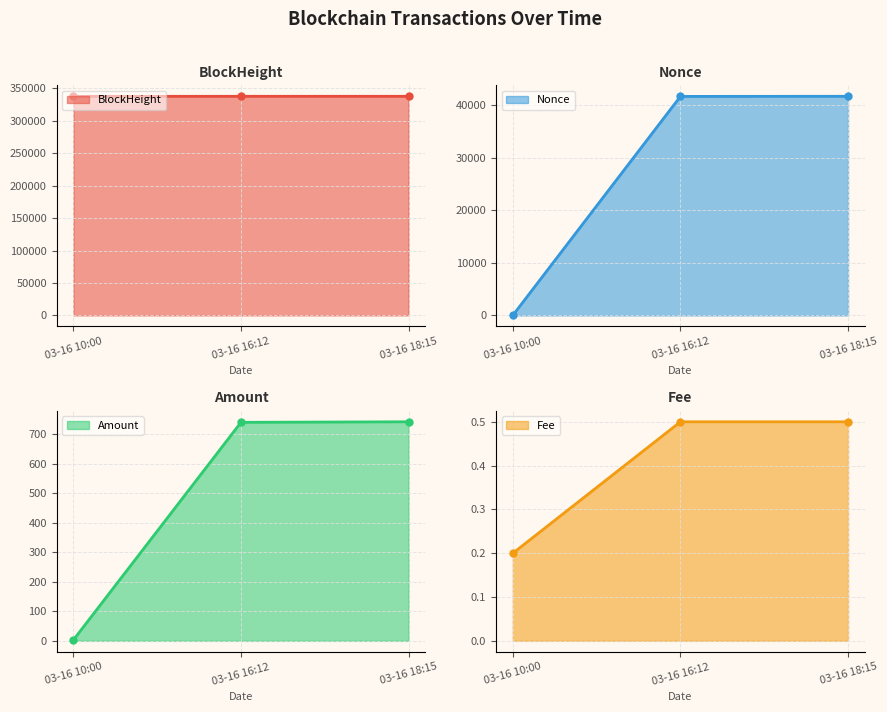

True or false: Fee line has a value of 0.3 at 03-16 16:12.

False